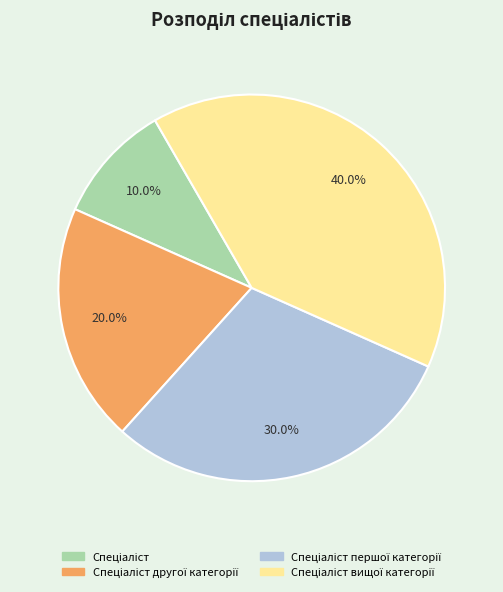

Is there any slice that represents more than half of the pie?

No